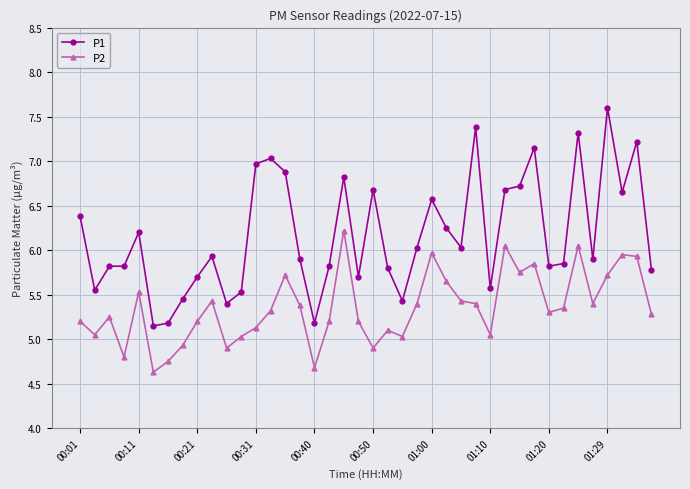

List the series in order of their overall mean, highest first.

P1, P2